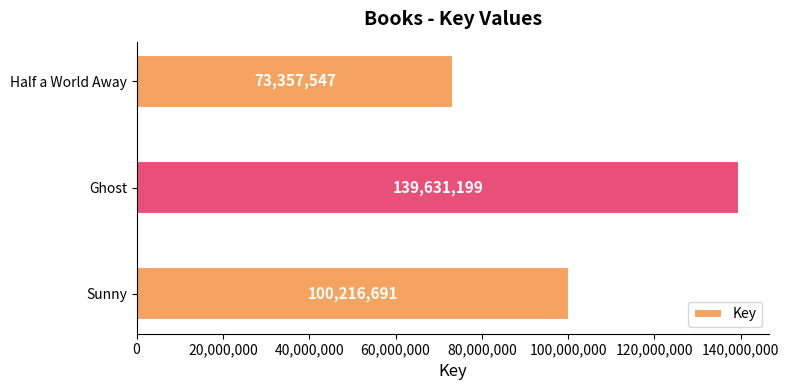

What is the maximum value shown in the chart?

139631199